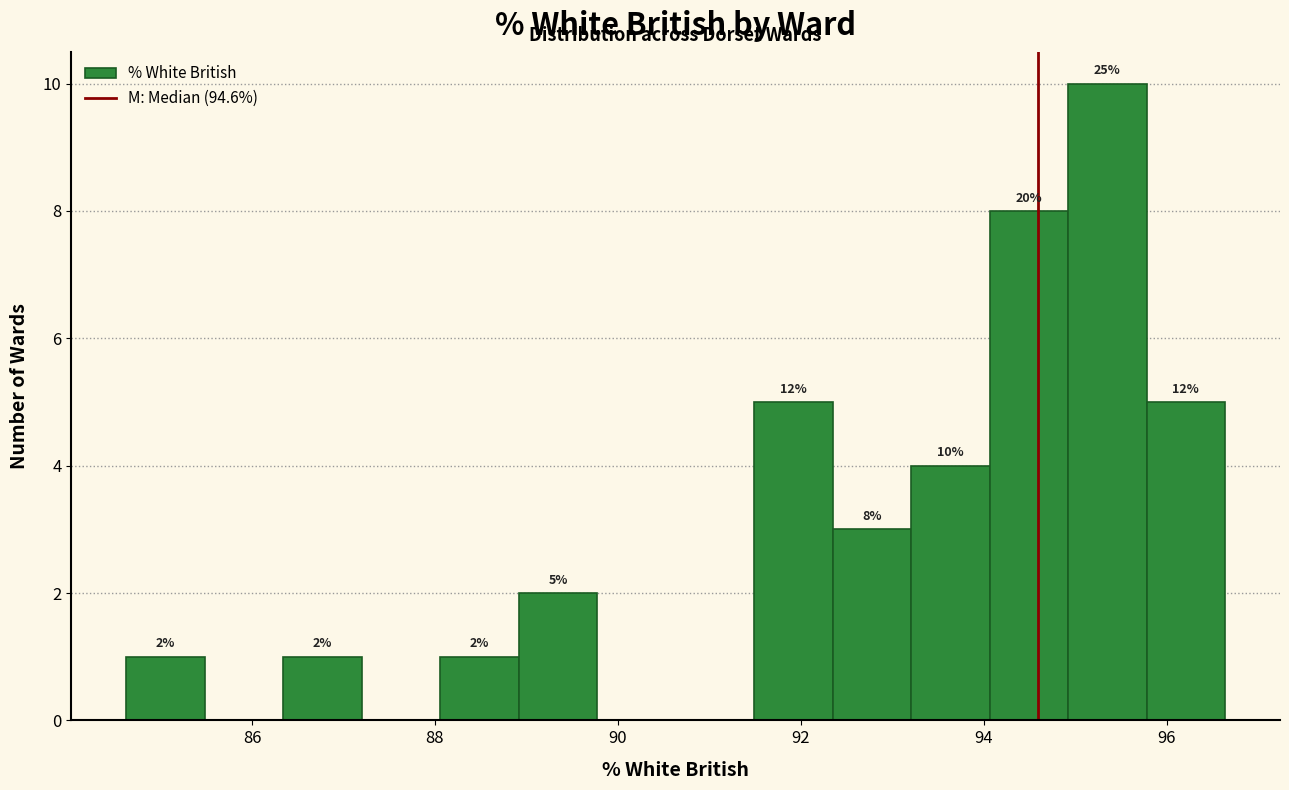

Over which range of the x-axis is the bar tallest?

95.0 to 95.8